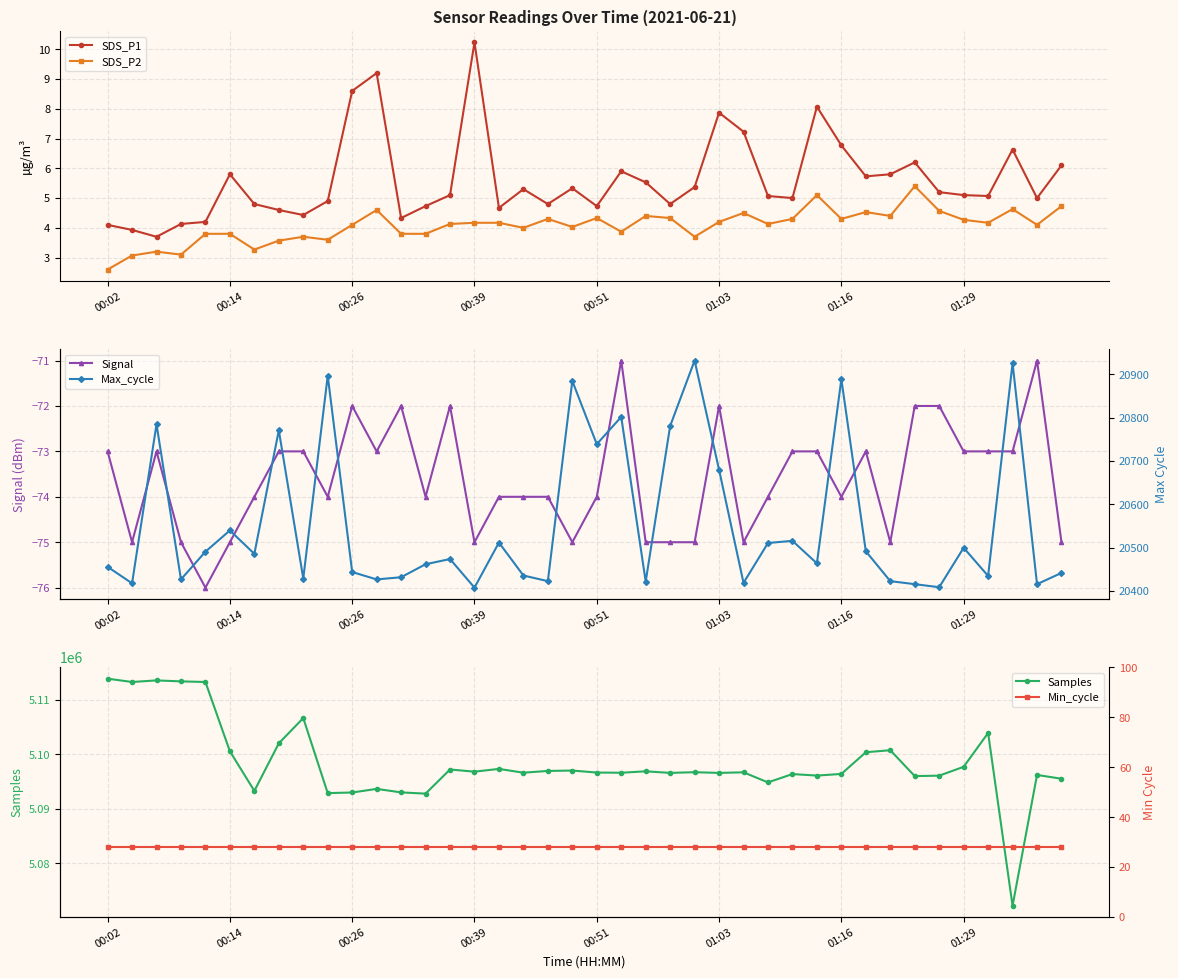

What is the difference between the highest and lowest values at 24?

5096801.0